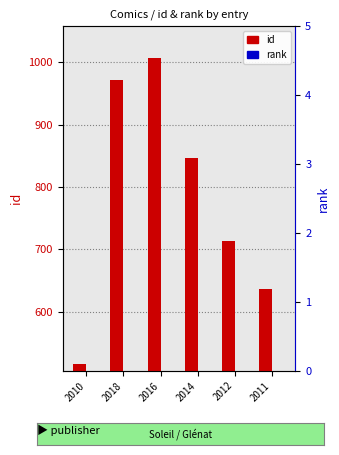

What value does the id series have at 2012, to the nearest 50?

700